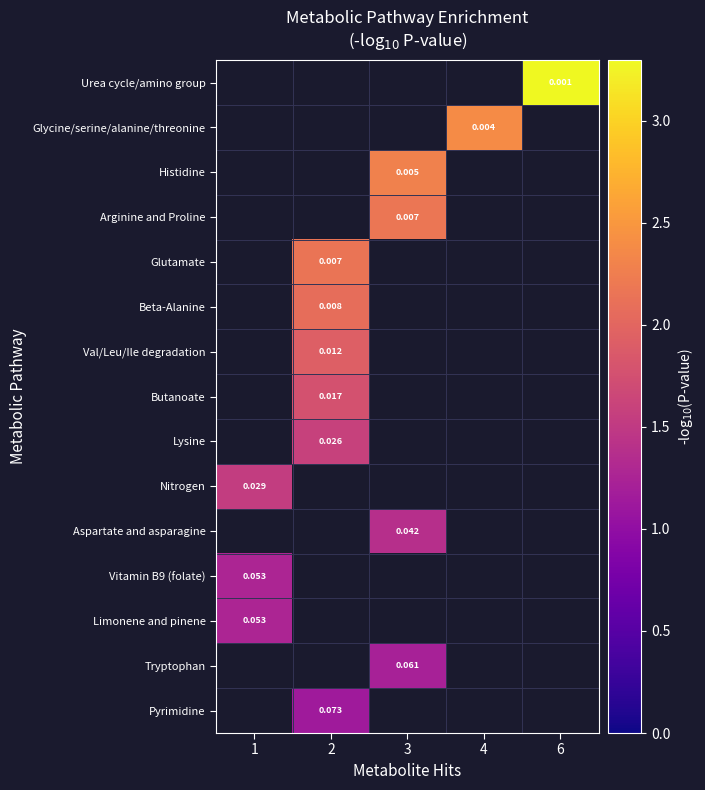

At which label does Tryptophan reach its peak?

1